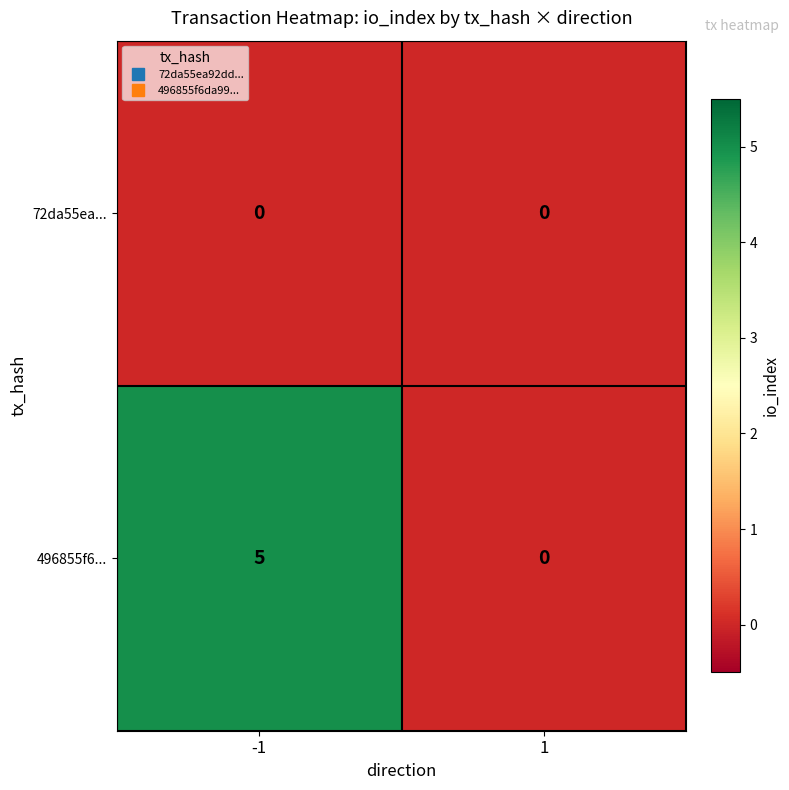

Is it true that 496855f6... equals 0 at 1?

True